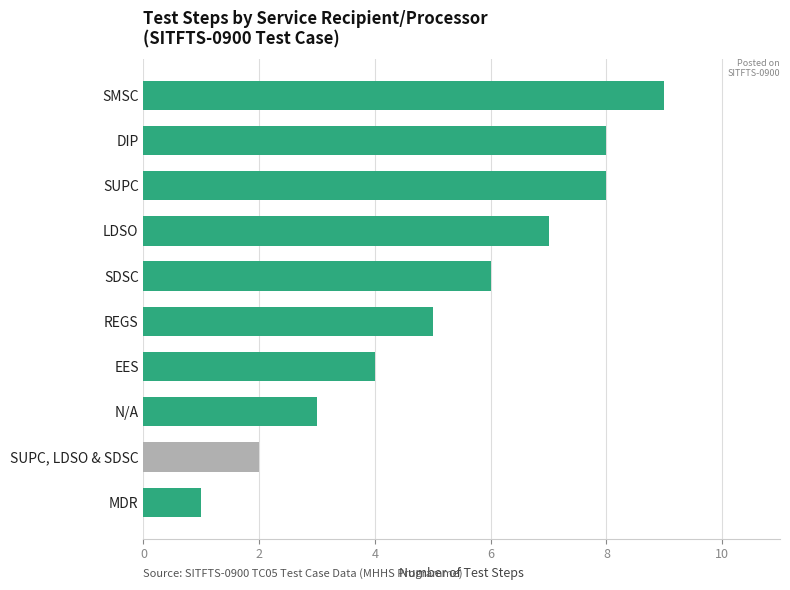

The chart shows a value of 5 at EES. True or false?

False